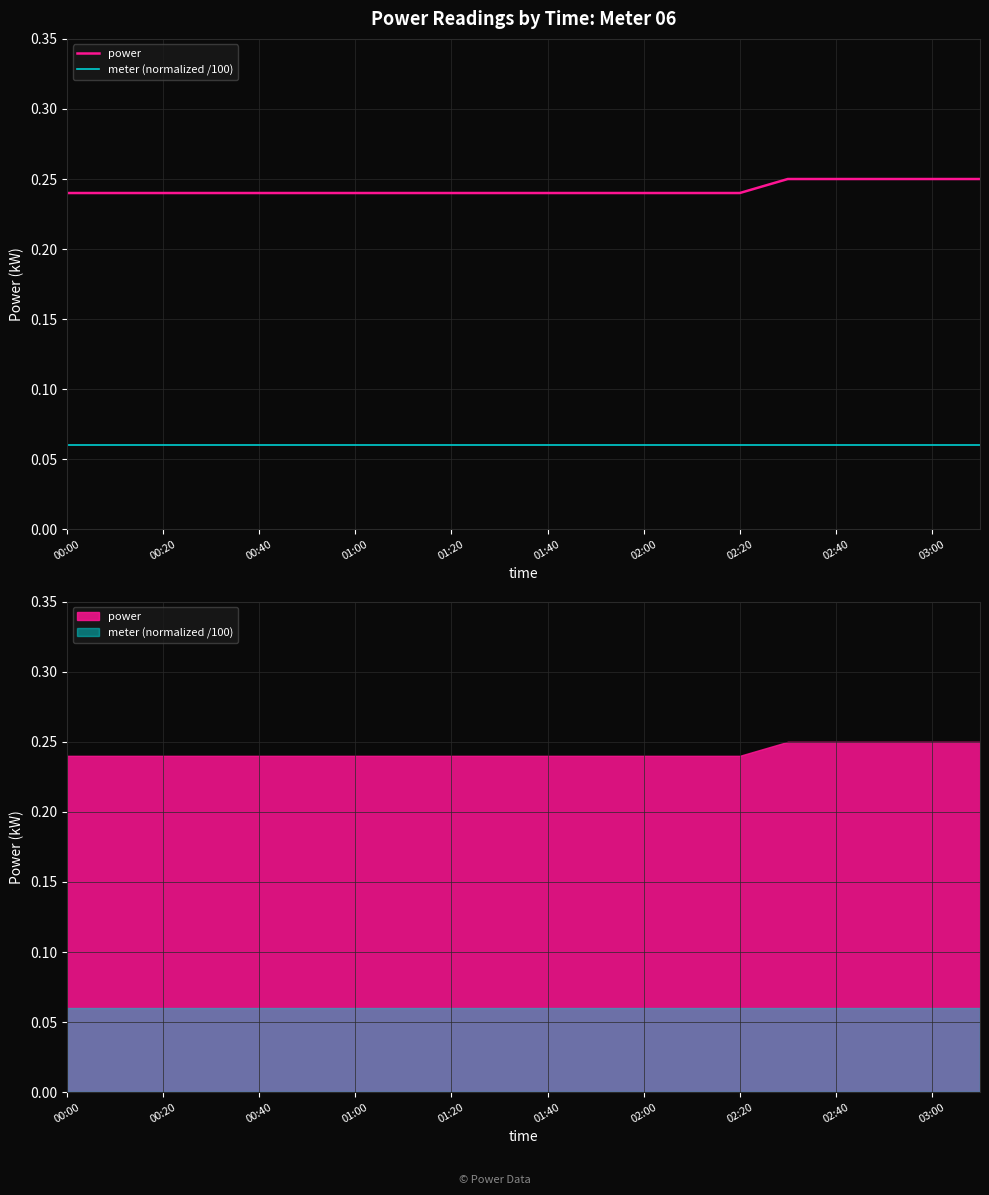

What are all the series names shown in the legend?

power, meter (normalized /100)